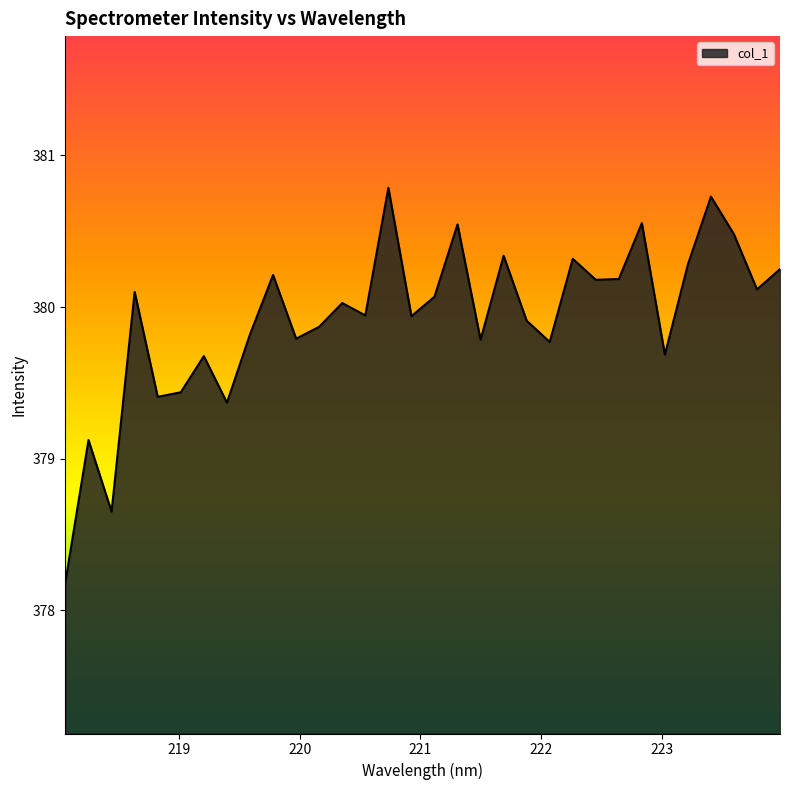

What is the difference between the maximum and minimum values?

2.6